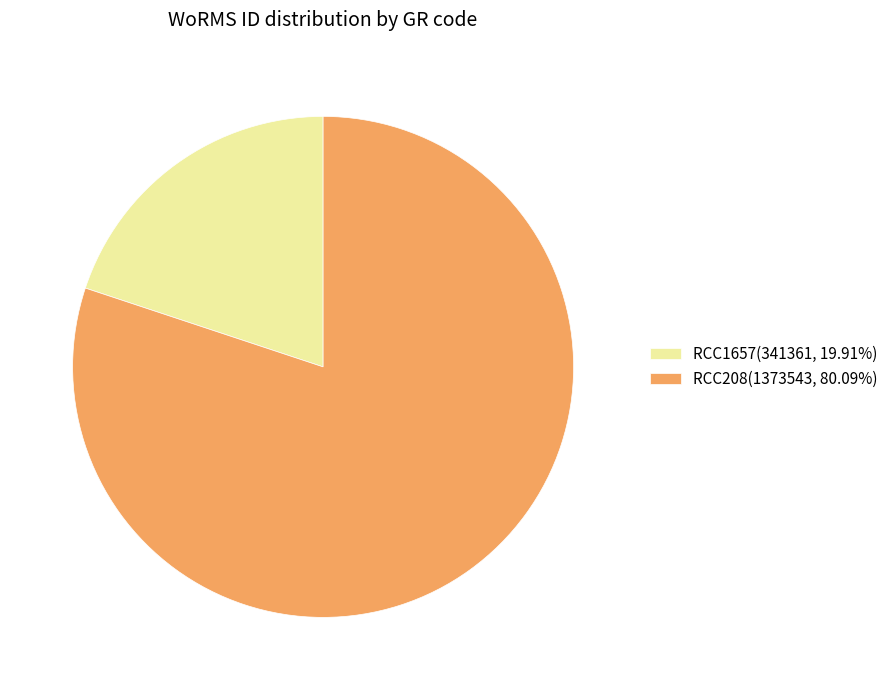

What is the largest slice in the pie chart?

RCC208